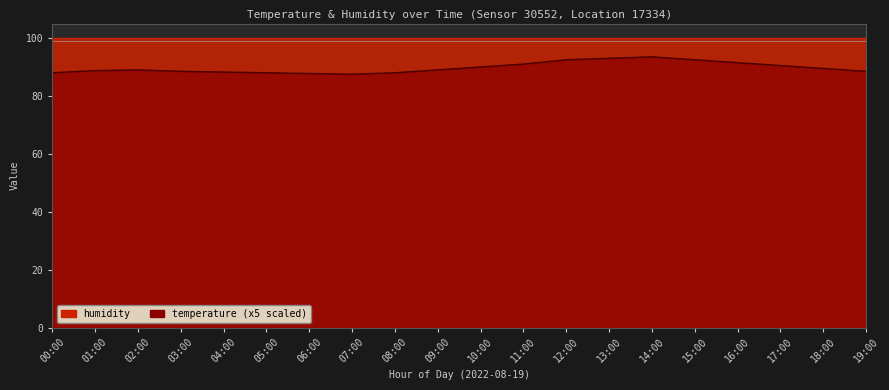

What is the difference between the maximum and minimum values?

6.0